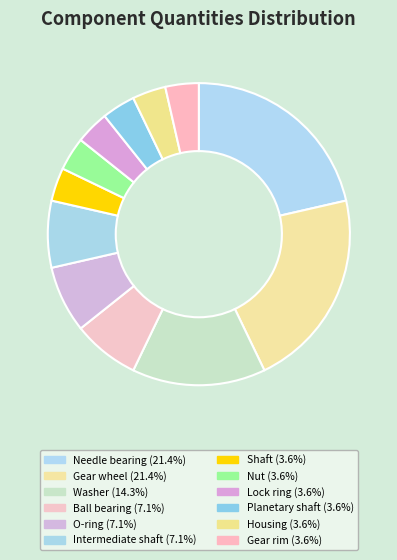

What is the smallest slice in the pie chart?

Shaft